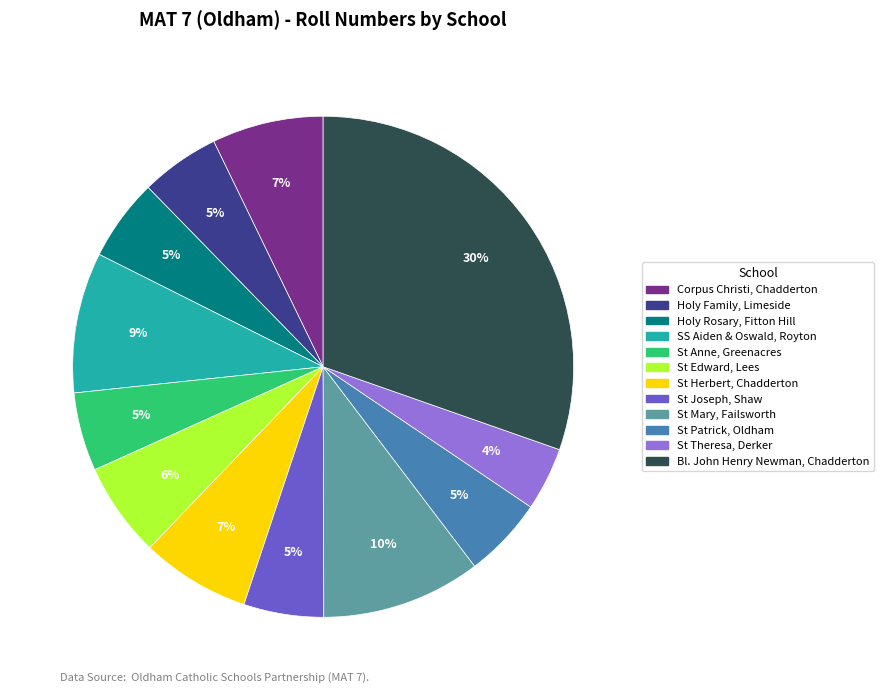

Which has a higher value, Corpus Christi, Chadderton or St Mary, Failsworth?

St Mary, Failsworth